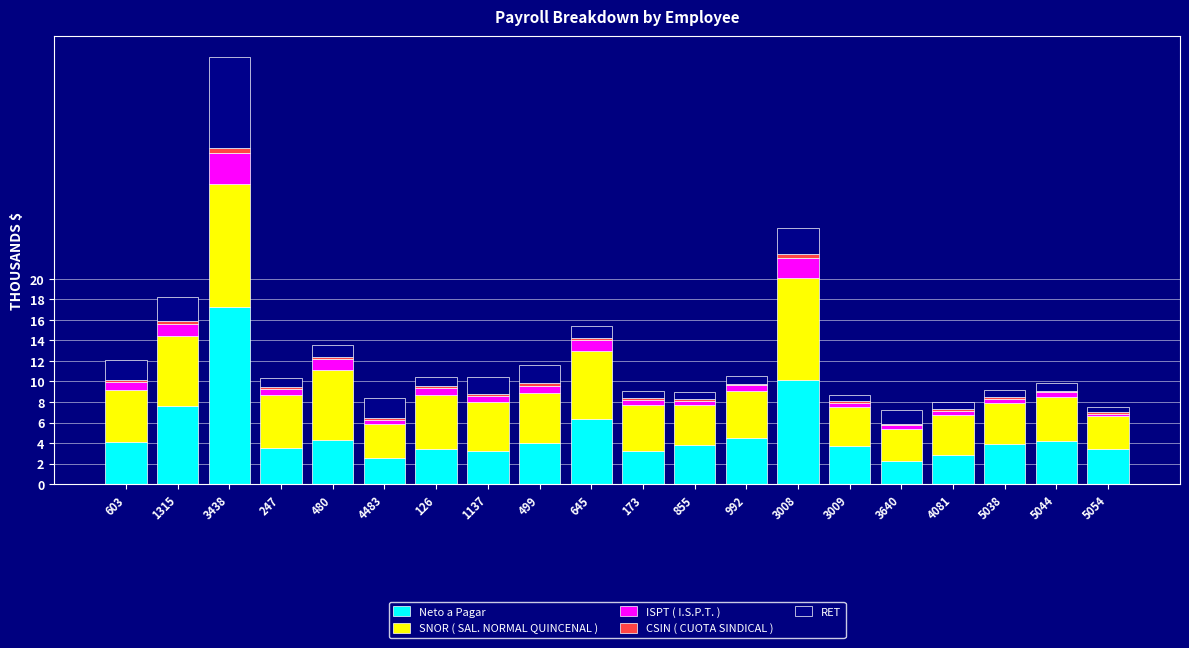

The Neto a Pagar series shows 16.5 at 3008. True or false?

False